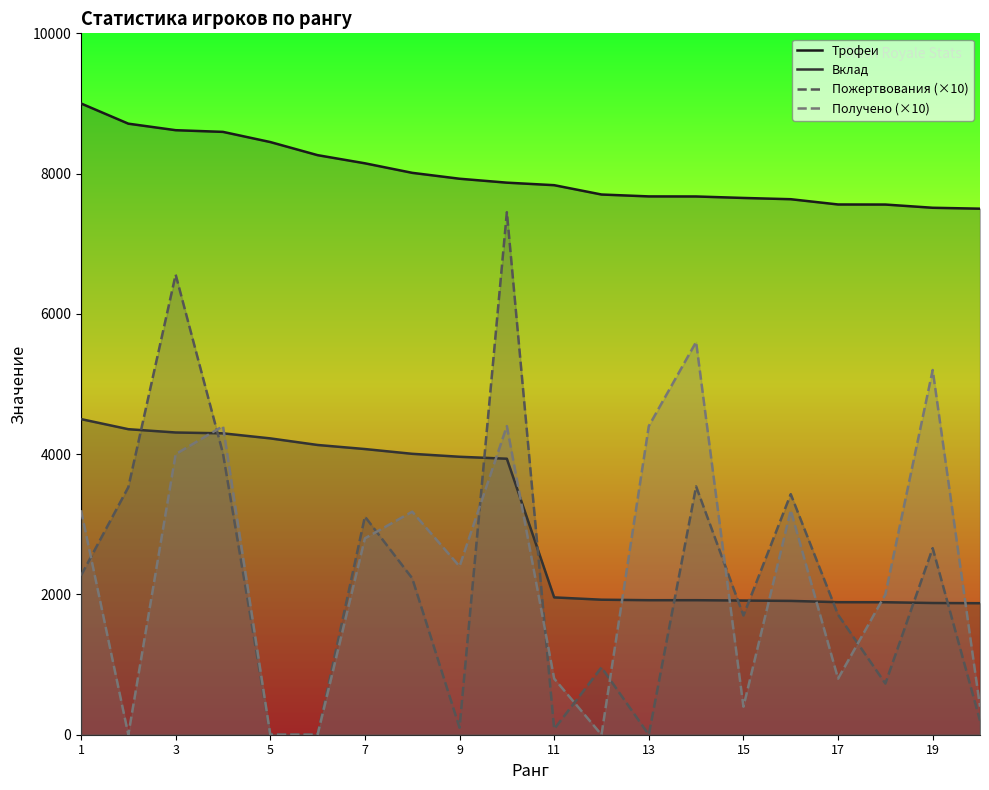

List the series in order of their peak value, highest first.

Трофеи, Пожертвования (×10), Получено (×10), Вклад